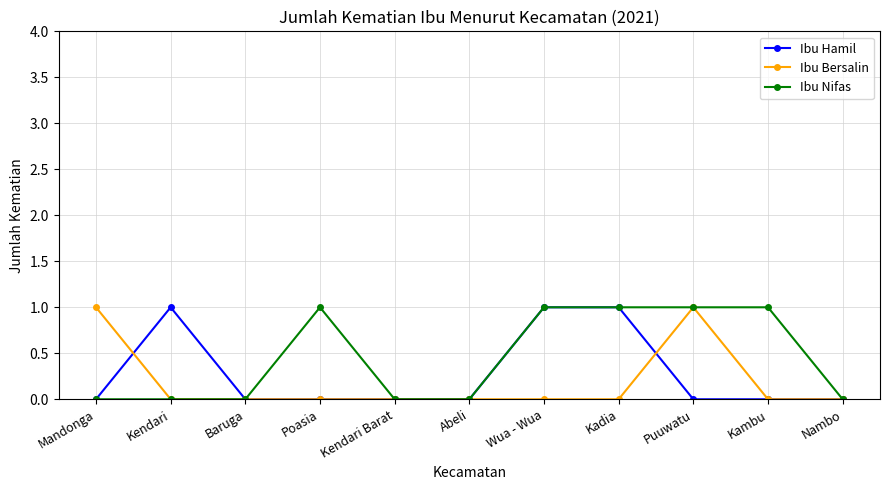

The value of Ibu Nifas at Mandonga is 0. True or false?

True